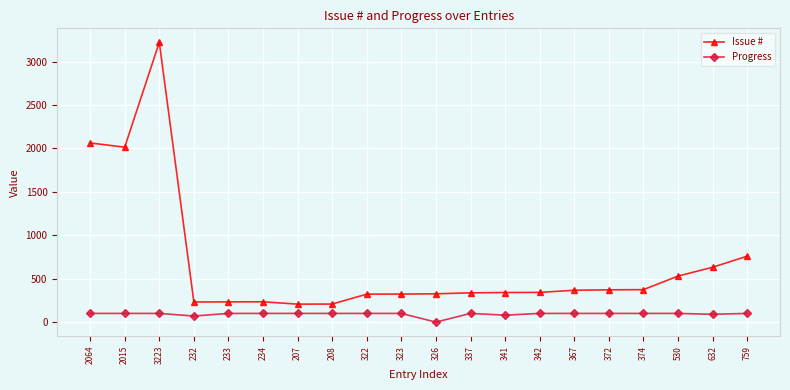

True or false: Progress has a value of 100 at 323.

True